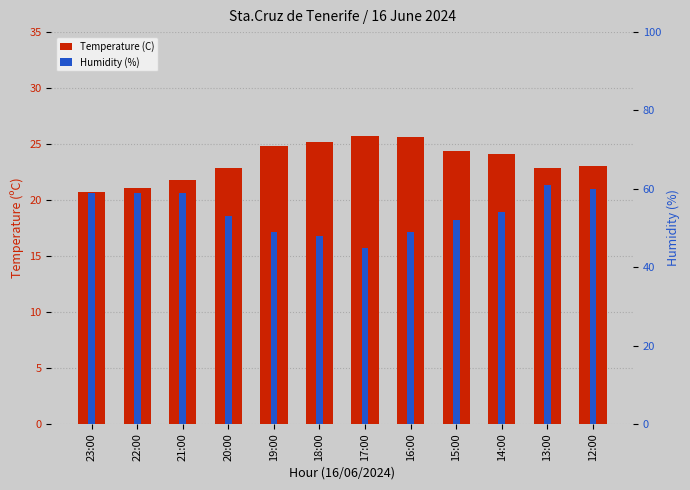

Which has a higher value, 15:00 or 22:00?

15:00